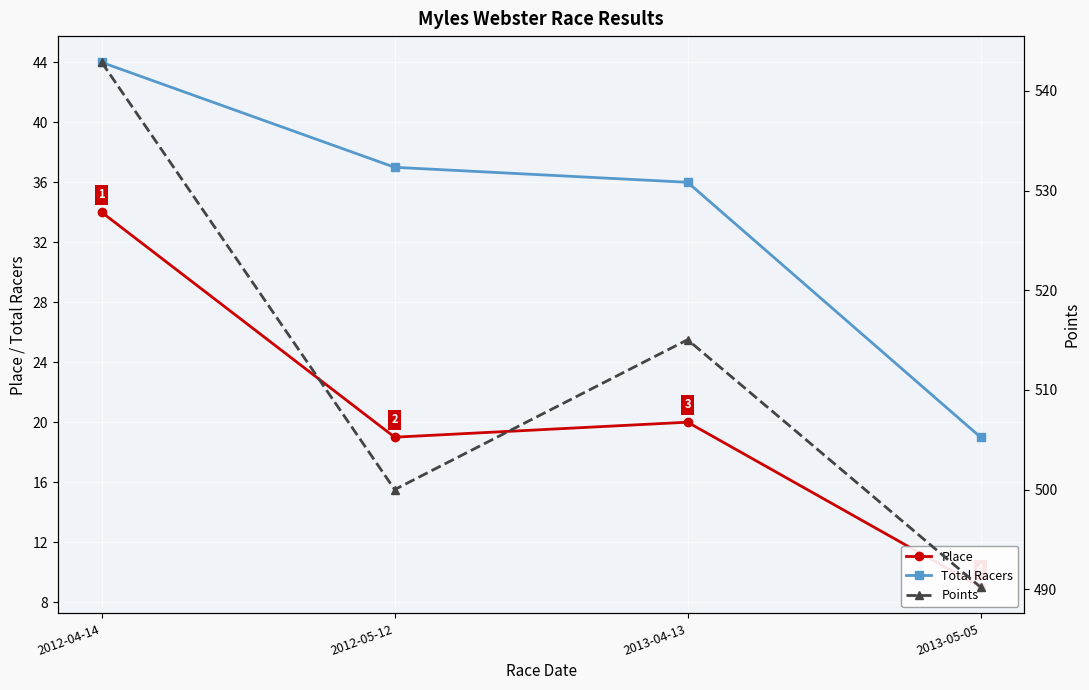

At which label does Points first exceed 515?

2012-04-14